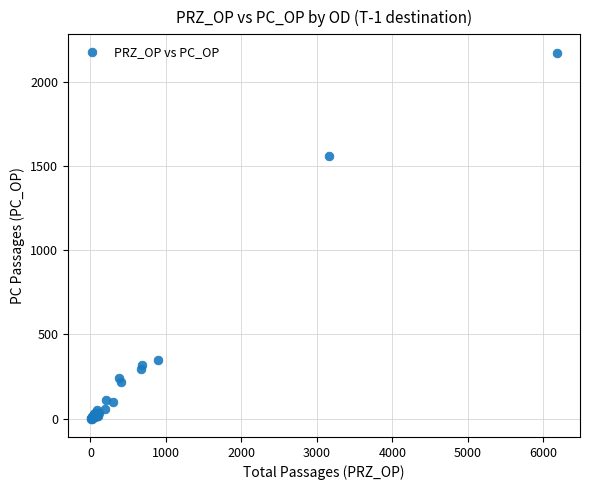

What Y value in the scatter plot is closest to 1086?

1559